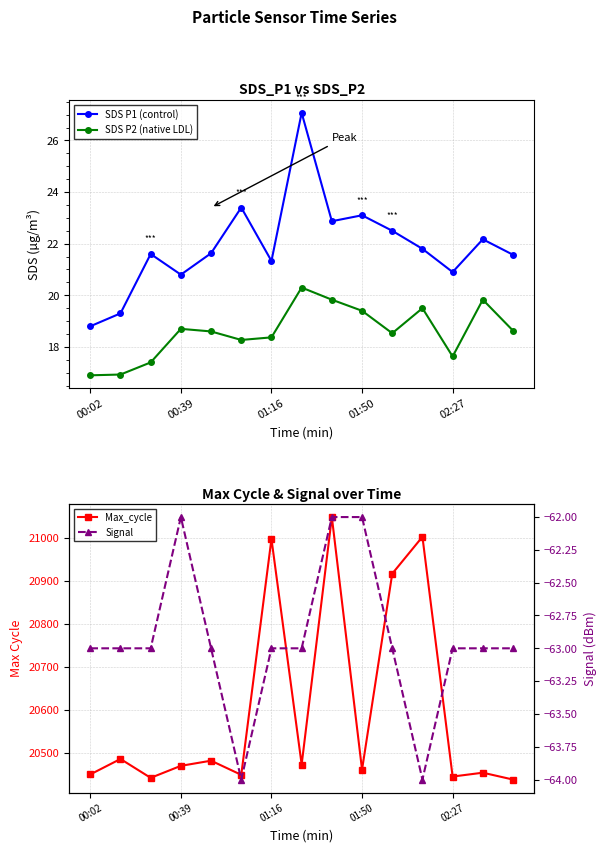

Where does the SDS P2 (native LDL) series first go above 18?

00:39